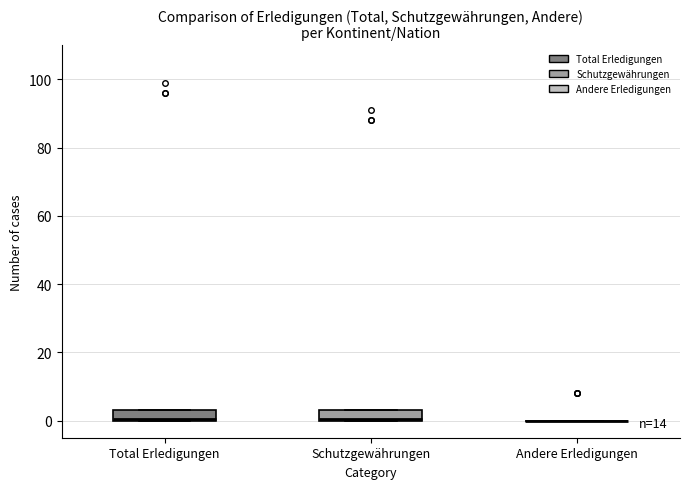

Reading left to right, read every box against the y-axis: the position of its median line, the range the box covers, and the ends of its whiskers. The values are not printed on the chart, so give them approximately, as read against the axis.

Total Erledigungen: median 0, box 0 to 4, whiskers 0 to 4
Schutzgewährungen: median 0, box 0 to 4, whiskers 0 to 4
Andere Erledigungen: box collapsed to a line at 0, whiskers 0 to 0